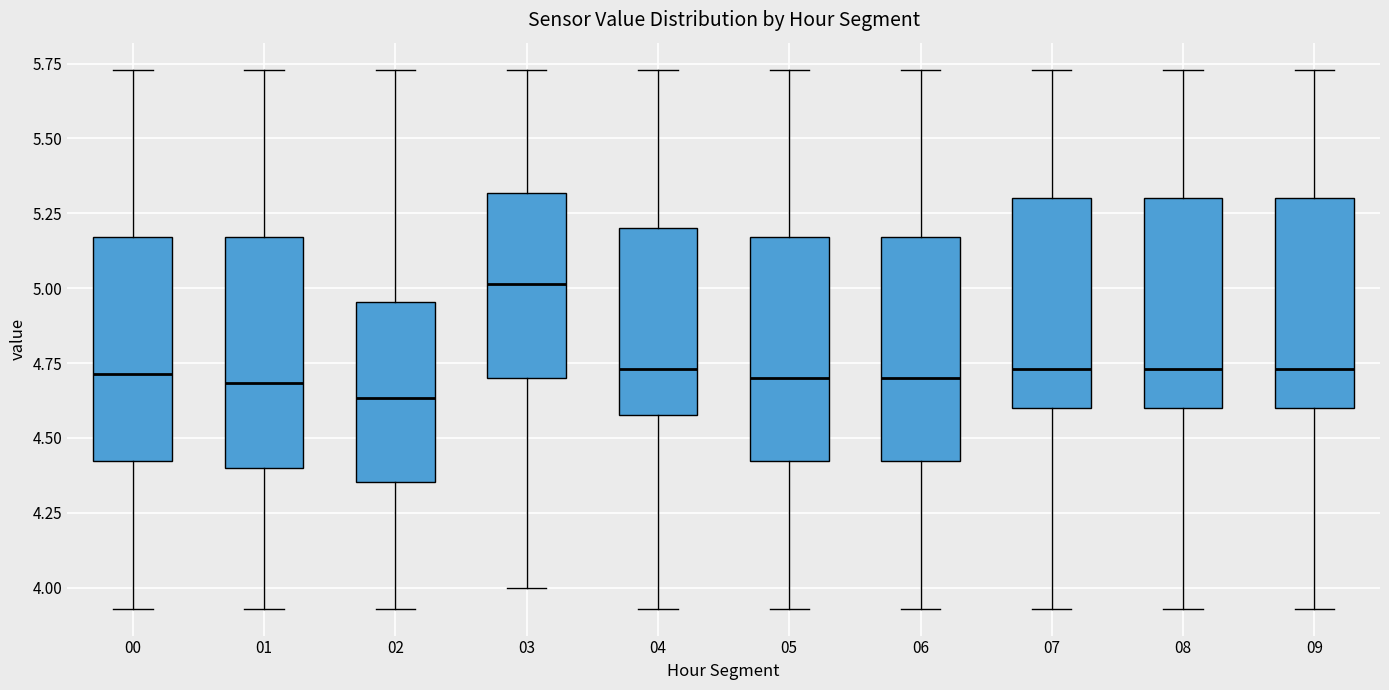

Reading left to right, transcribe this box plot: for each box, give where its median line is, the range the box spans, and where its two whiskers end, as read against the y-axis. The values are not printed on the chart, so give them approximately, as read against the axis.

00: median 4.70, box 4.40 to 5.15, whiskers 3.95 to 5.75
01: median 4.70, box 4.40 to 5.15, whiskers 3.95 to 5.75
02: median 4.65, box 4.35 to 4.95, whiskers 3.95 to 5.75
03: median 5.00, box 4.70 to 5.30, whiskers 4.00 to 5.75
04: median 4.75, box 4.60 to 5.20, whiskers 3.95 to 5.75
05: median 4.70, box 4.40 to 5.15, whiskers 3.95 to 5.75
06: median 4.70, box 4.40 to 5.15, whiskers 3.95 to 5.75
07: median 4.75, box 4.60 to 5.30, whiskers 3.95 to 5.75
08: median 4.75, box 4.60 to 5.30, whiskers 3.95 to 5.75
09: median 4.75, box 4.60 to 5.30, whiskers 3.95 to 5.75